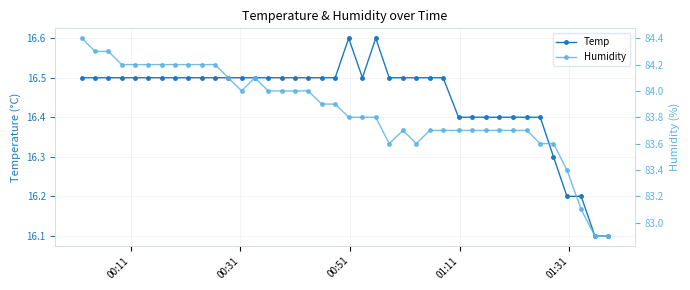

What is the value of the Temp point at the 12th from the left?

16.5